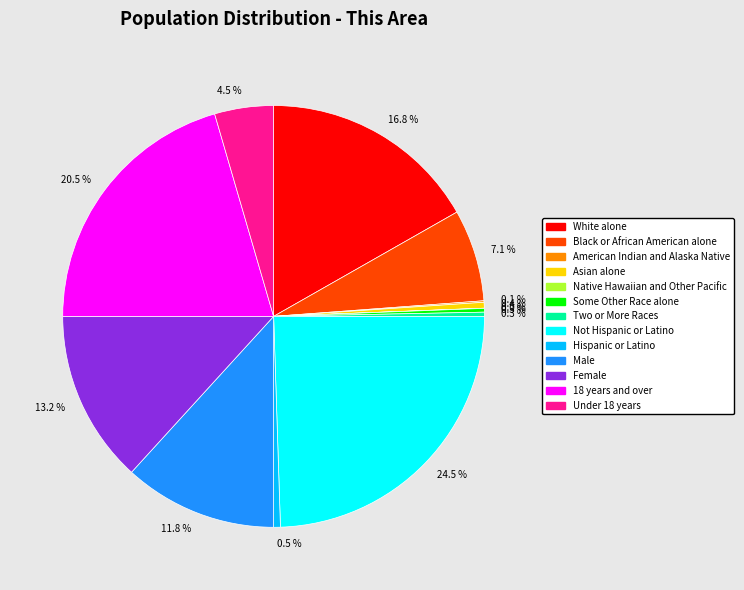

Is White alone the majority of the pie?

No